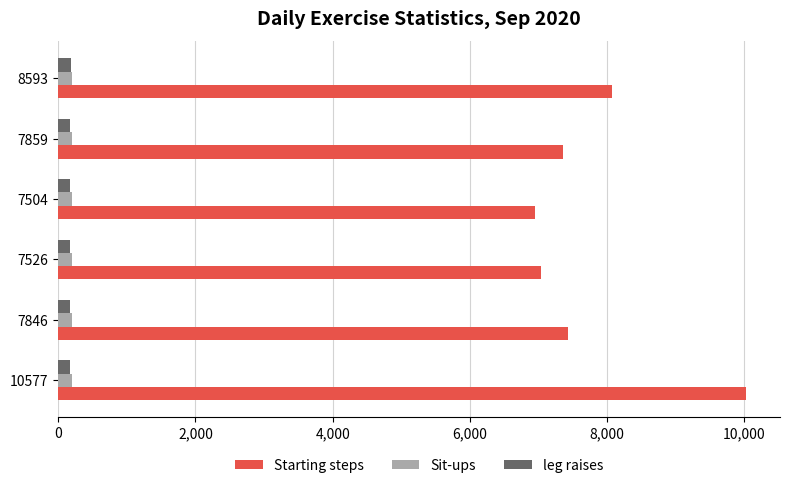

What is the sum of all Starting steps values?

46867